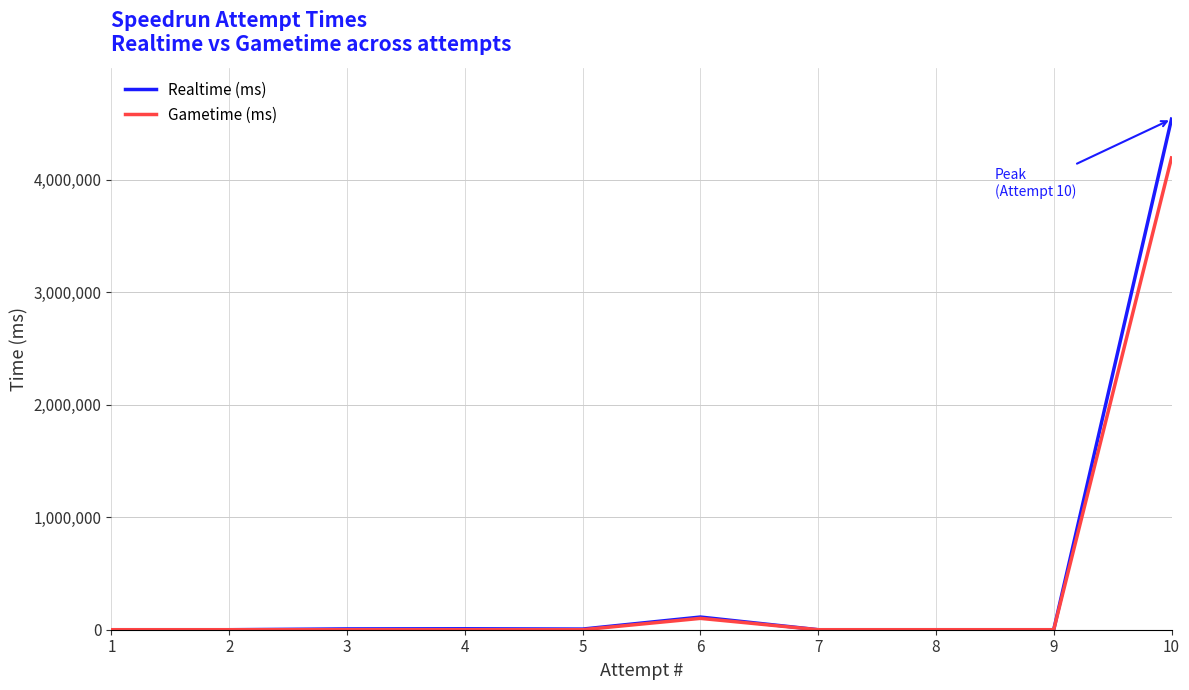

List the series in order of their peak value, lowest first.

Gametime (ms), Realtime (ms)